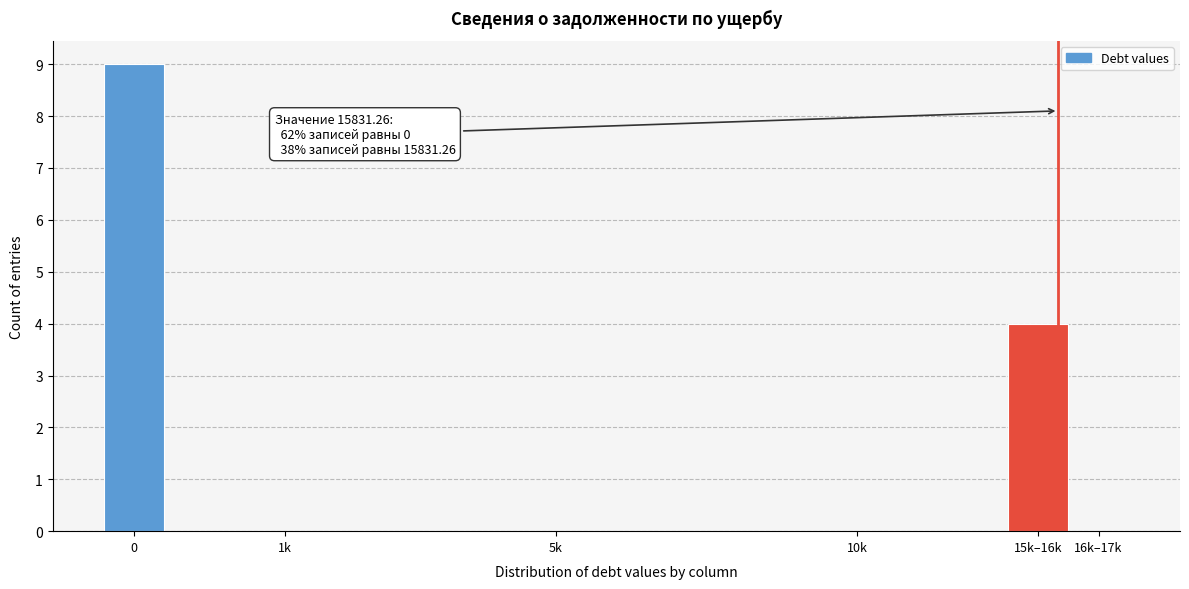

Reading right to left, list all the values displayed in this chart.

16k–17k=0	15k–16k=4	10k=0	5k=0	1k=0	0=9